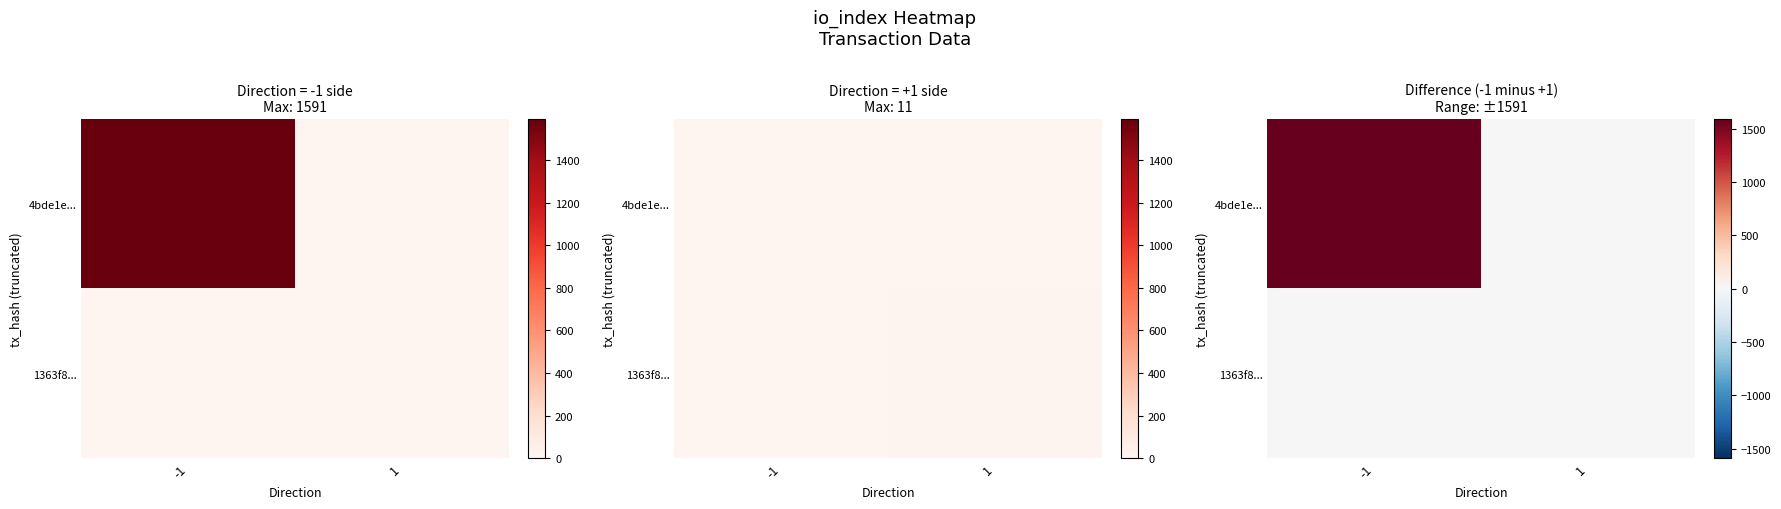

What is the difference between the highest and lowest values at -1?

1591